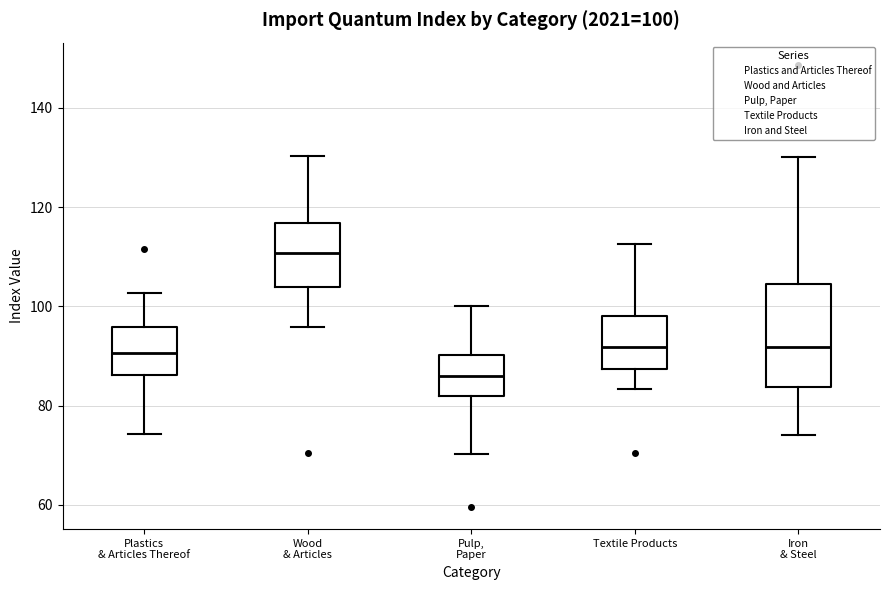

Comparing the boxes themselves (not the whiskers), which one is the tallest?

Iron & Steel